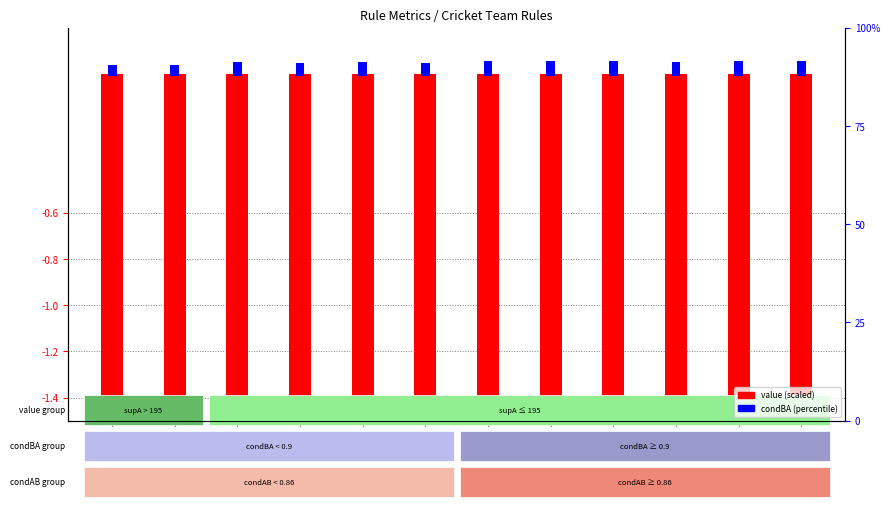

True or false: condBA (percentile) has a value of 0.1 at row12.

False